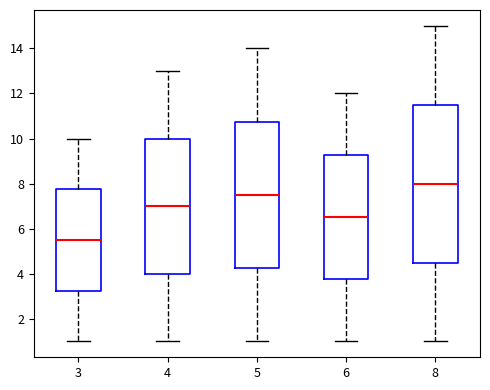

Reading left to right, read every box against the y-axis: the position of its median line, the range the box covers, and the ends of its whiskers. The values are not printed on the chart, so give them approximately, as read against the axis.

3: median 5.6, box 3.2 to 7.8, whiskers 1.0 to 10.0
4: median 7.0, box 4.0 to 10.0, whiskers 1.0 to 13.0
5: median 7.6, box 4.2 to 10.8, whiskers 1.0 to 14.0
6: median 6.6, box 3.8 to 9.2, whiskers 1.0 to 12.0
8: median 8.0, box 4.6 to 11.6, whiskers 1.0 to 15.0